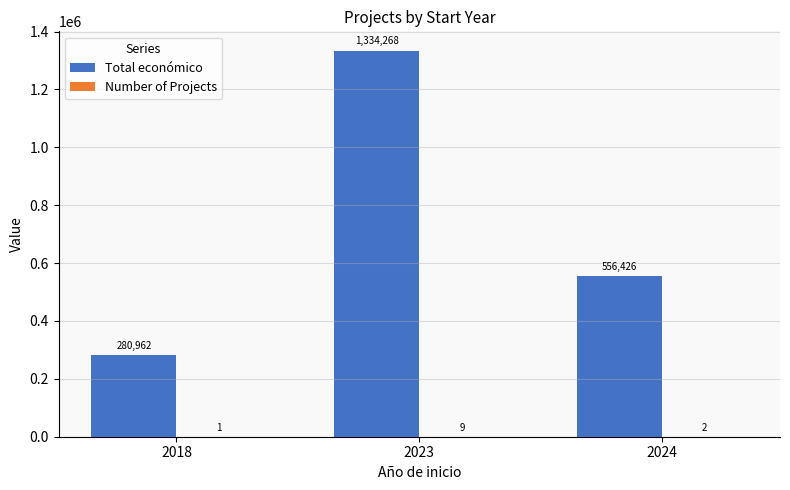

What is the total value across all series at 2018?

280963